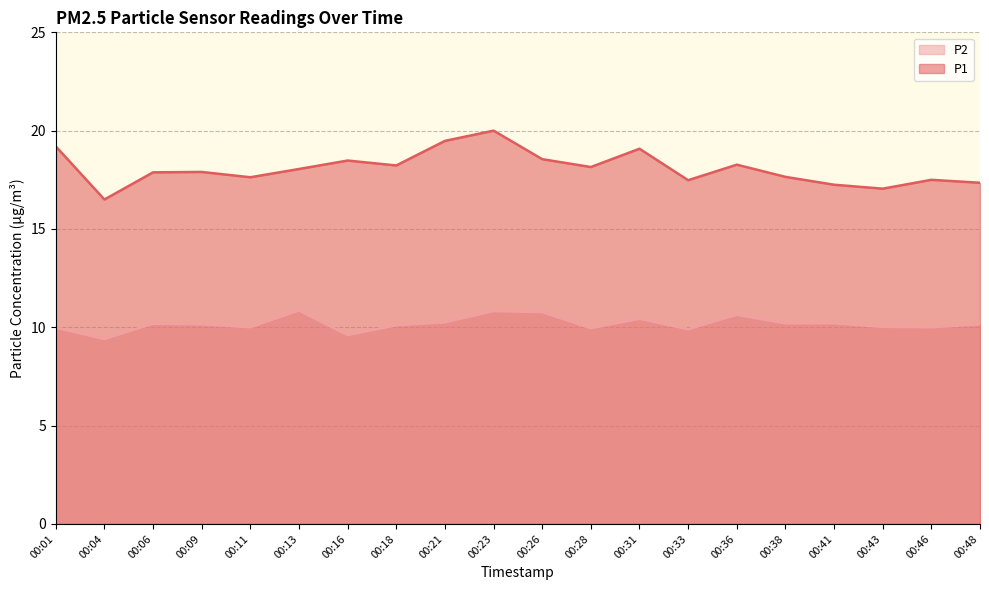

True or false: P2 and P1 cross at least once.

False